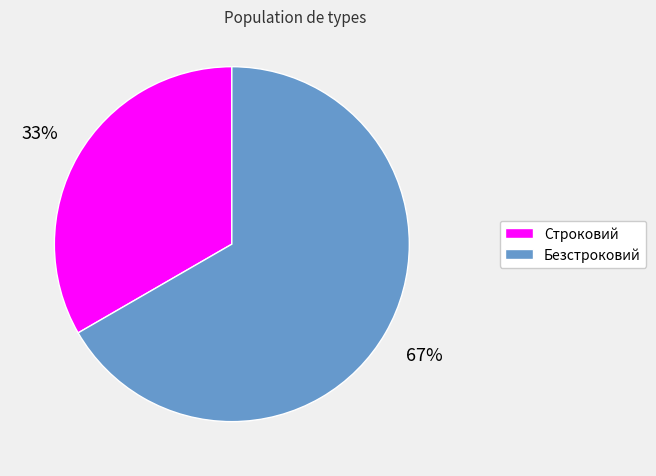

Approximately how many times larger is the value at Безстроковий compared to Строковий?

2.0